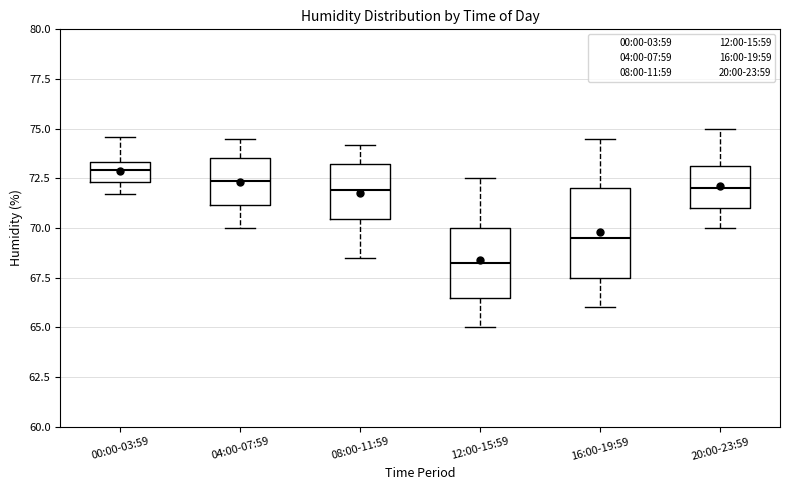

Where does the lower whisker of the box for 00:00-03:59 end on the y-axis? The values are not printed on the chart, so give them approximately, as read against the axis.

71.5